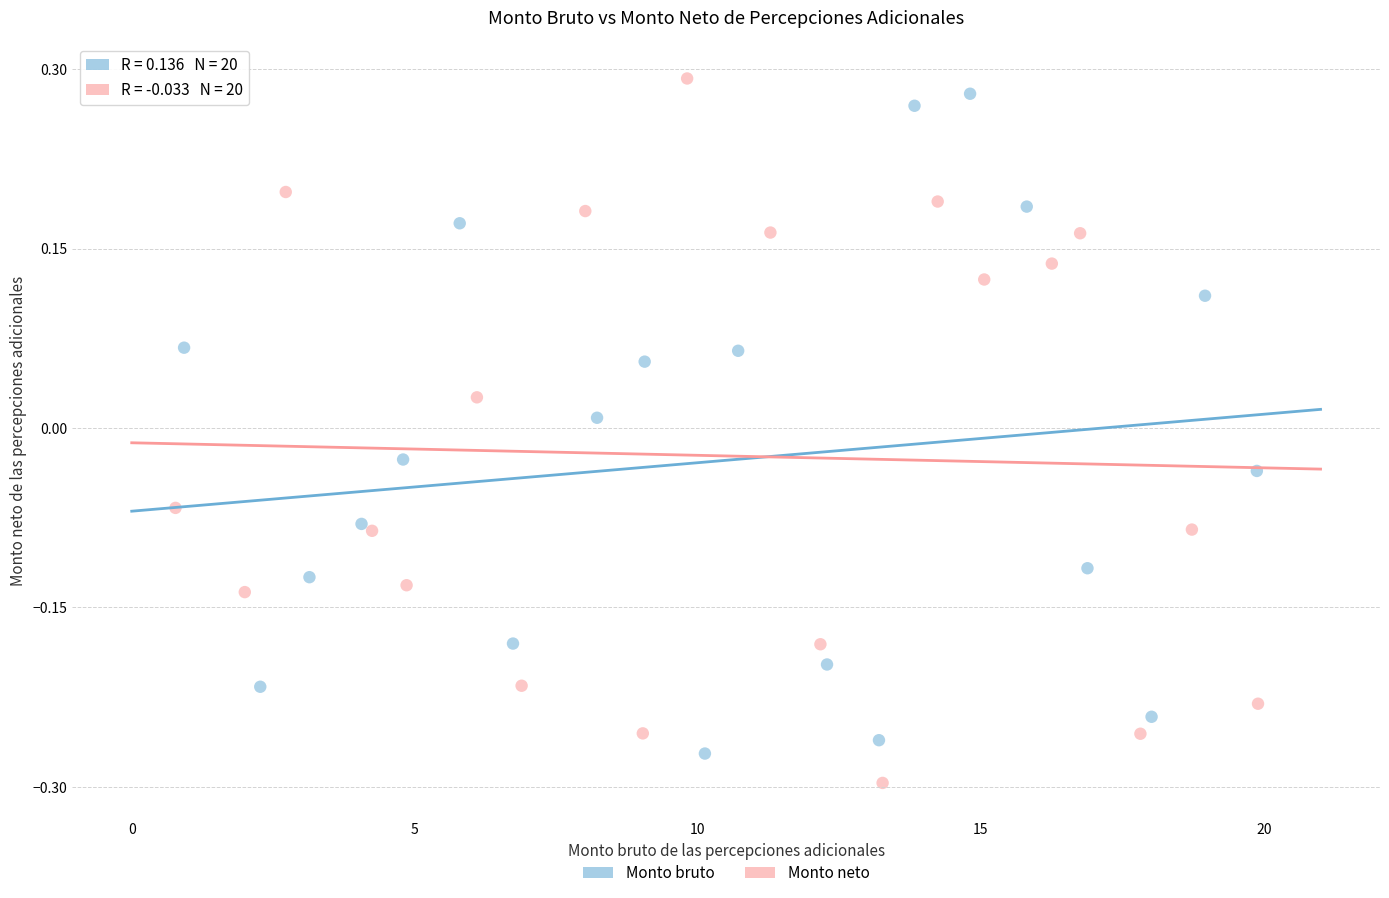

Which series reaches the minimum Y coordinate?

Monto neto